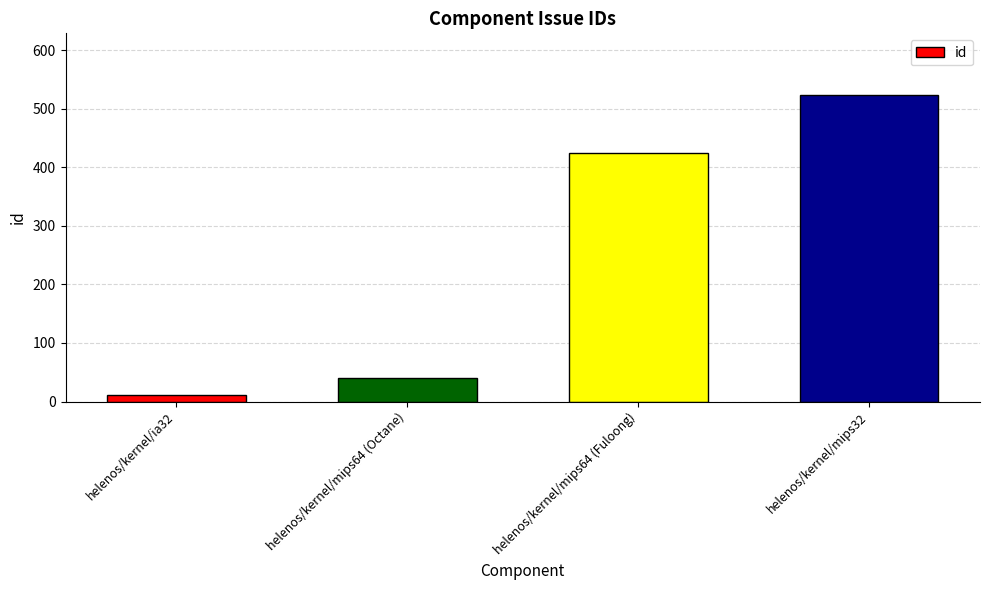

How many data points does each series have?

4